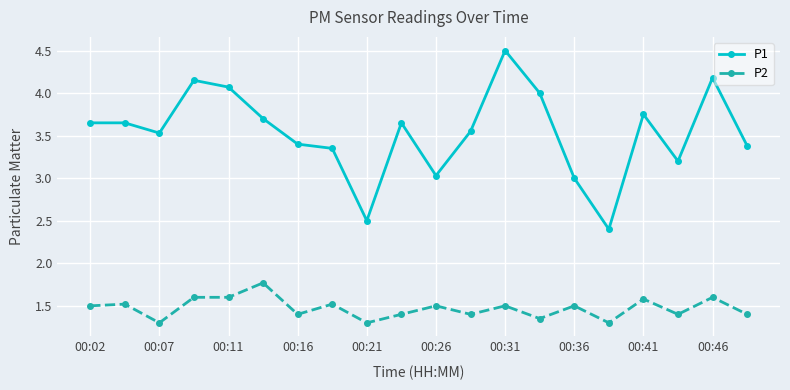

Rank the series by their average value, from lowest to highest.

P2, P1